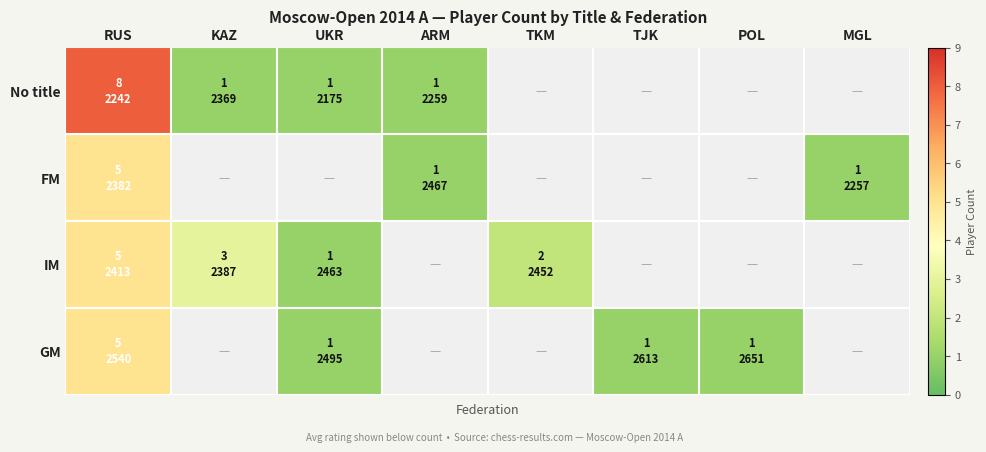

The value of IM at UKR is 1.0. True or false?

True